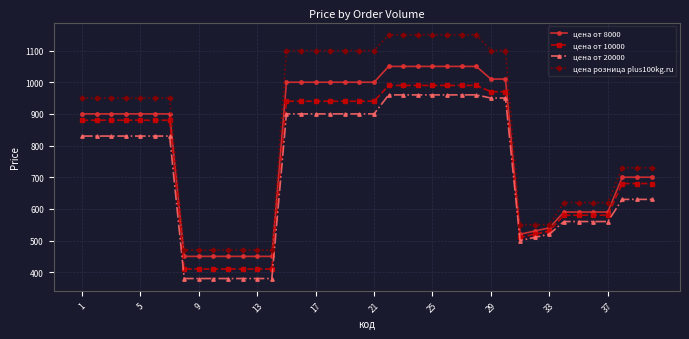

What is the difference between the second highest and second lowest values in the цена от 10000 series?

580